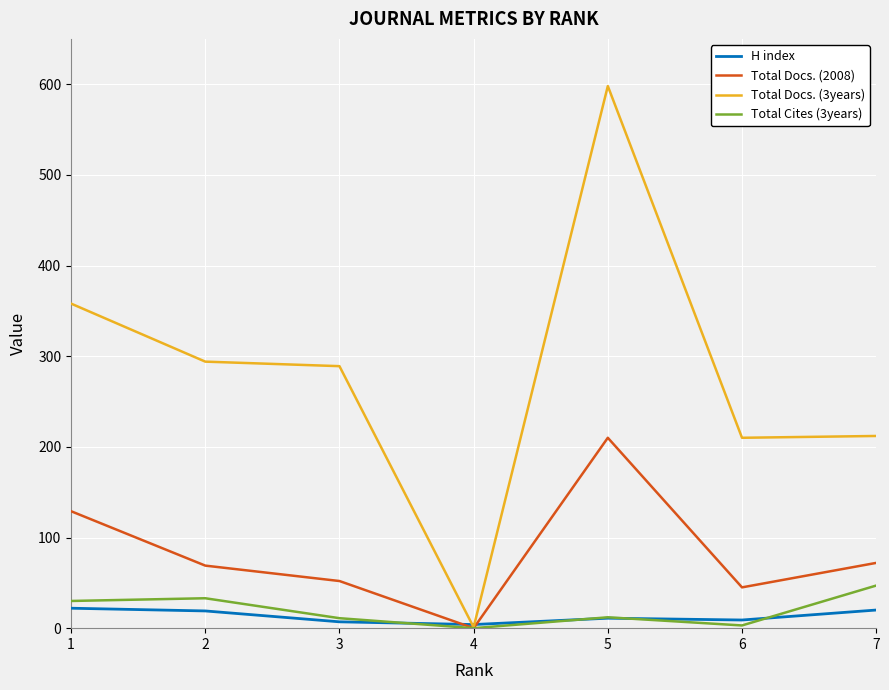

At how many categories does at least one series exceed 424?

1